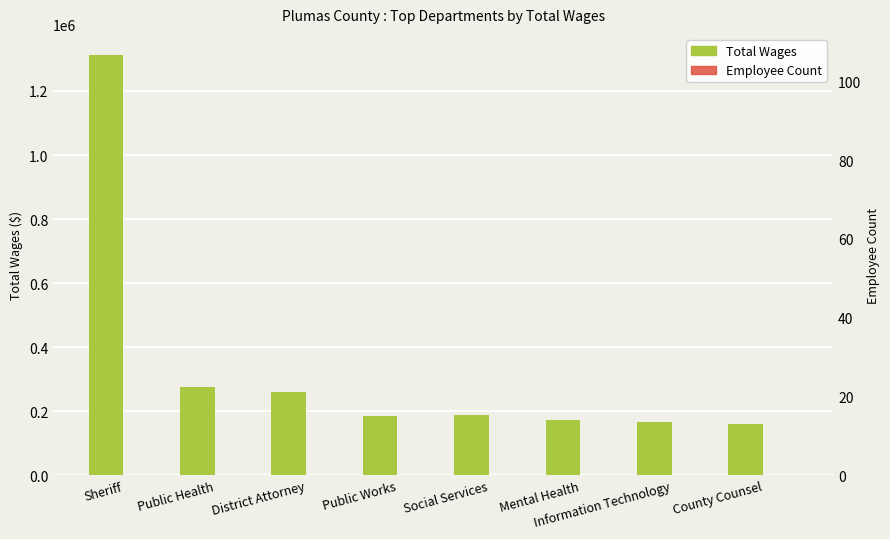

The Employee Count series shows 1.6 at County Counsel. True or false?

False